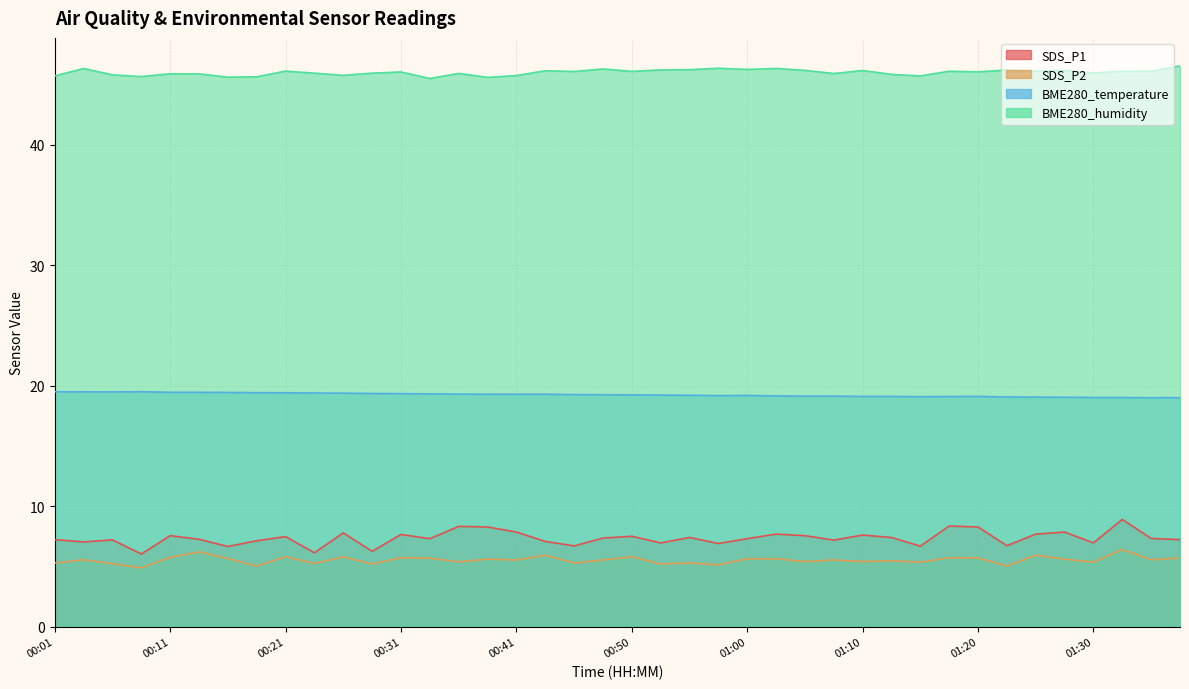

What position from the right is 00:58?

17